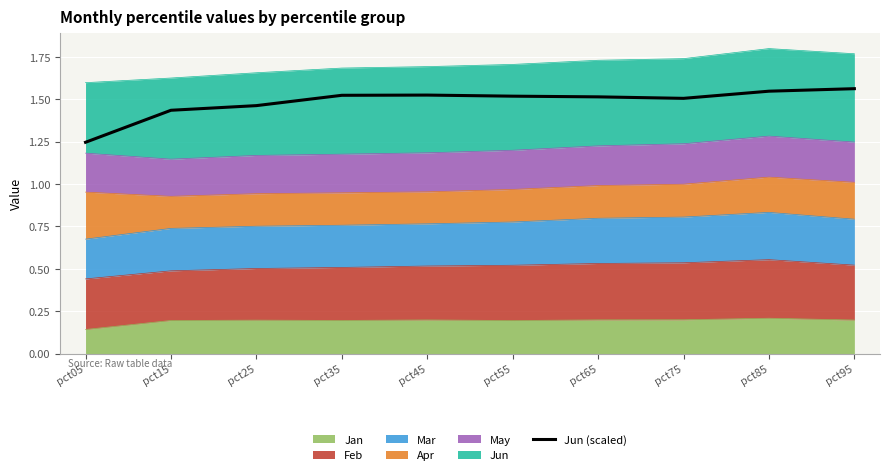

Rank the categories by value from lowest to highest.

pct05, pct15, pct25, pct75, pct65, pct55, pct35, pct45, pct85, pct95